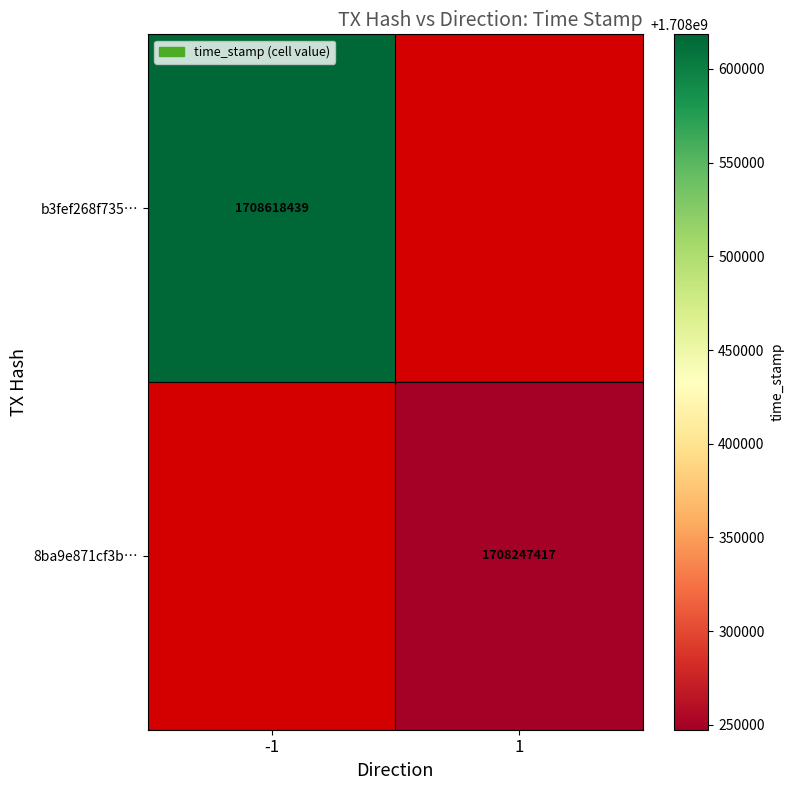

Is the value of 8ba9e871cf3b… at 1 greater than the value of b3fef268f735… at -1?

No